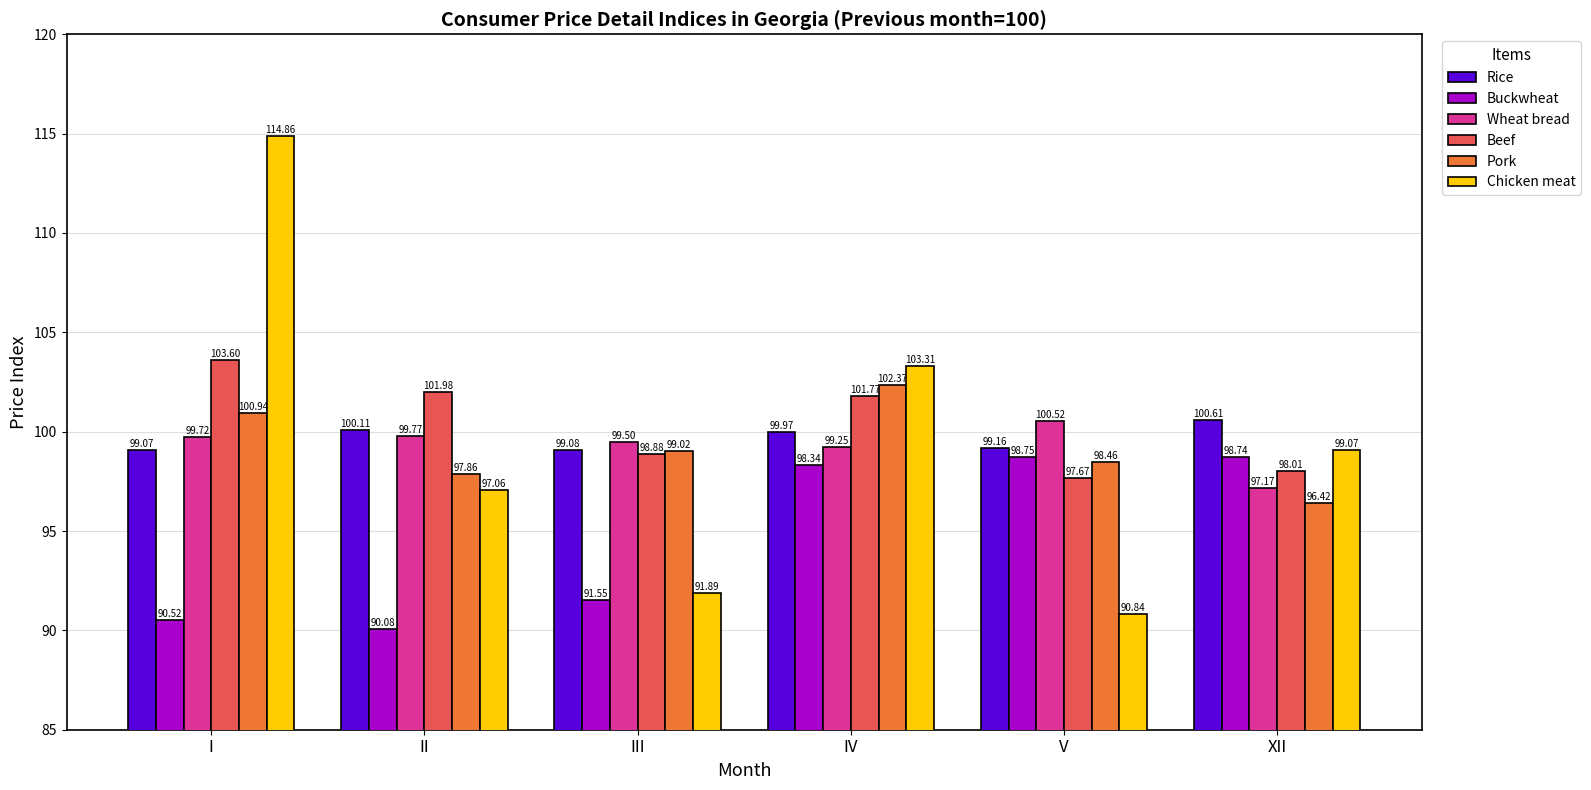

At how many categories does at least one series exceed 105?

1